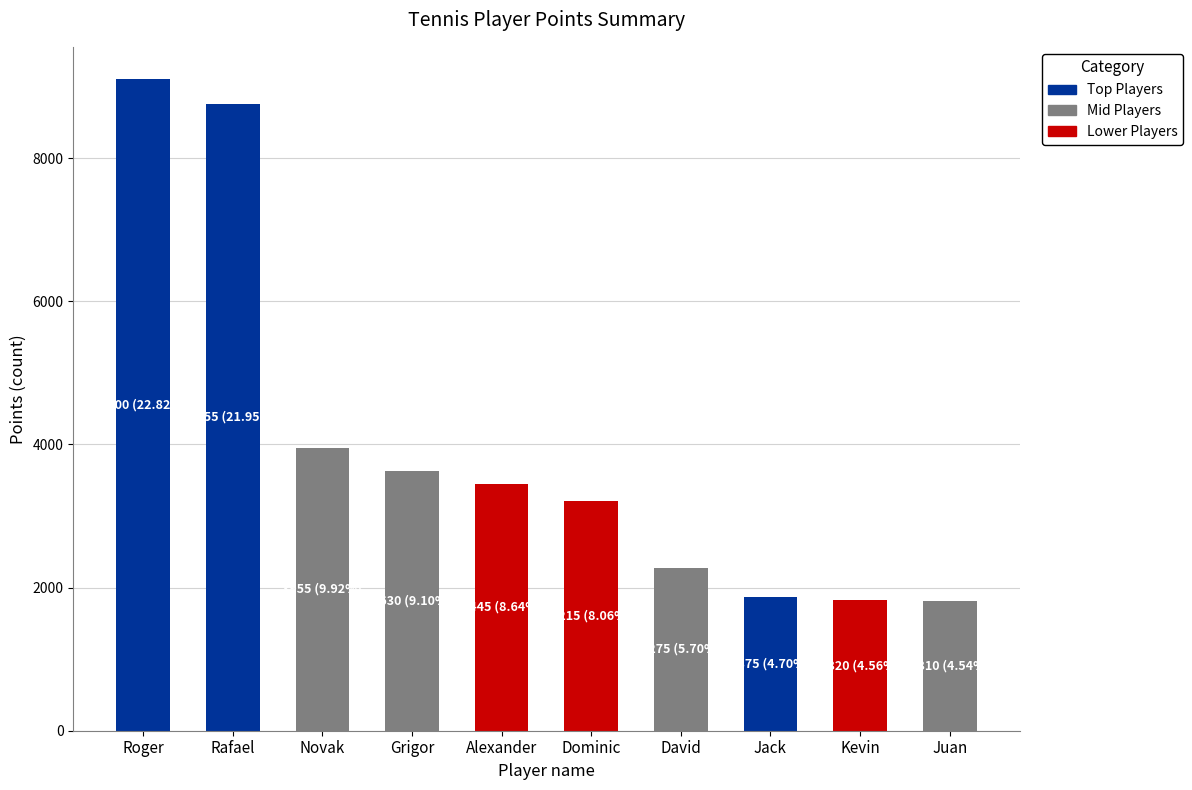

Are the bars horizontal?

No